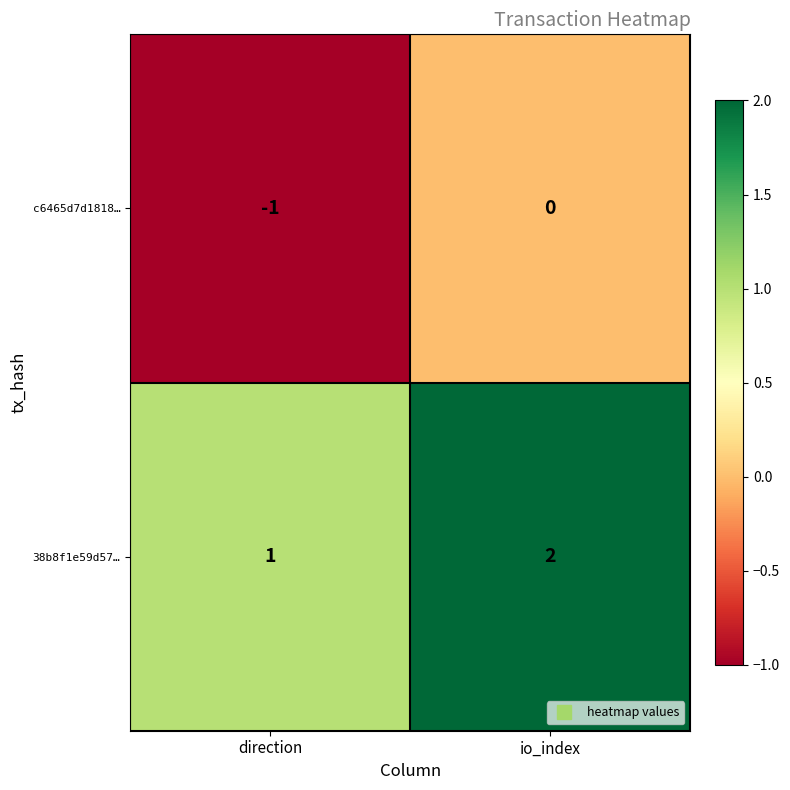

How many distinct data groups are displayed?

2